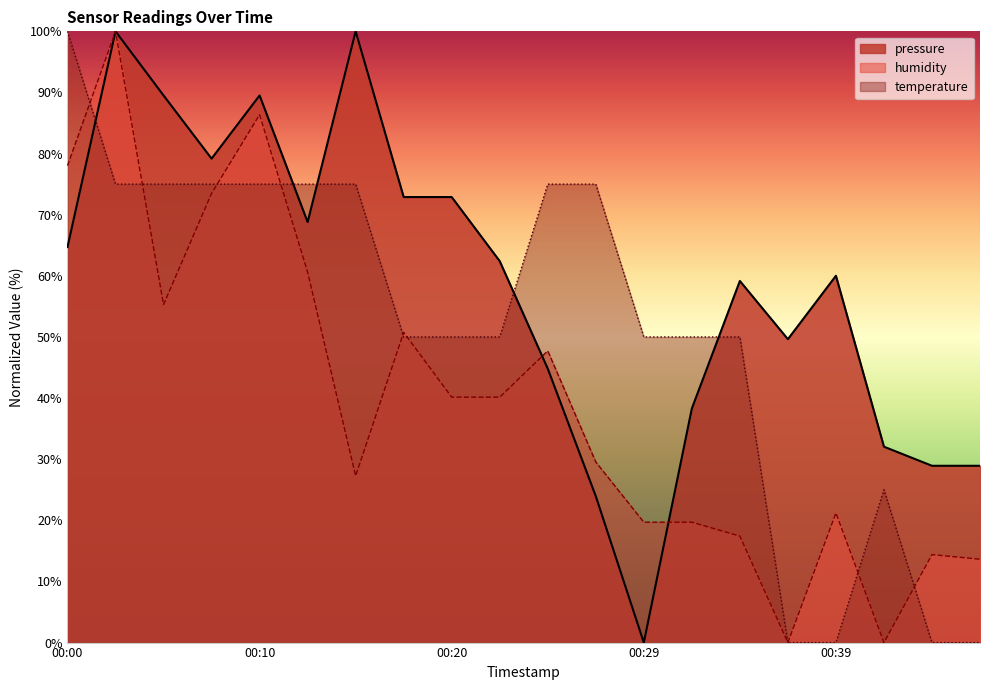

How many positive values does the pressure series have?

19